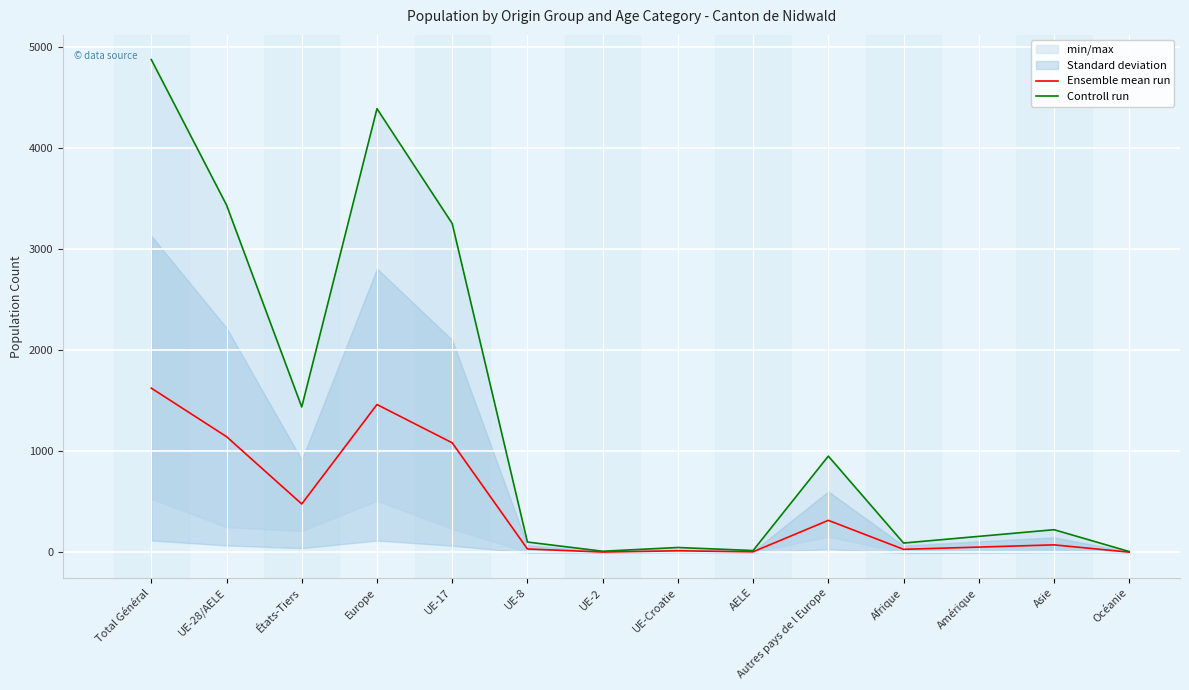

True or false: Ensemble mean run has more than 0 points higher than both neighbors.

True